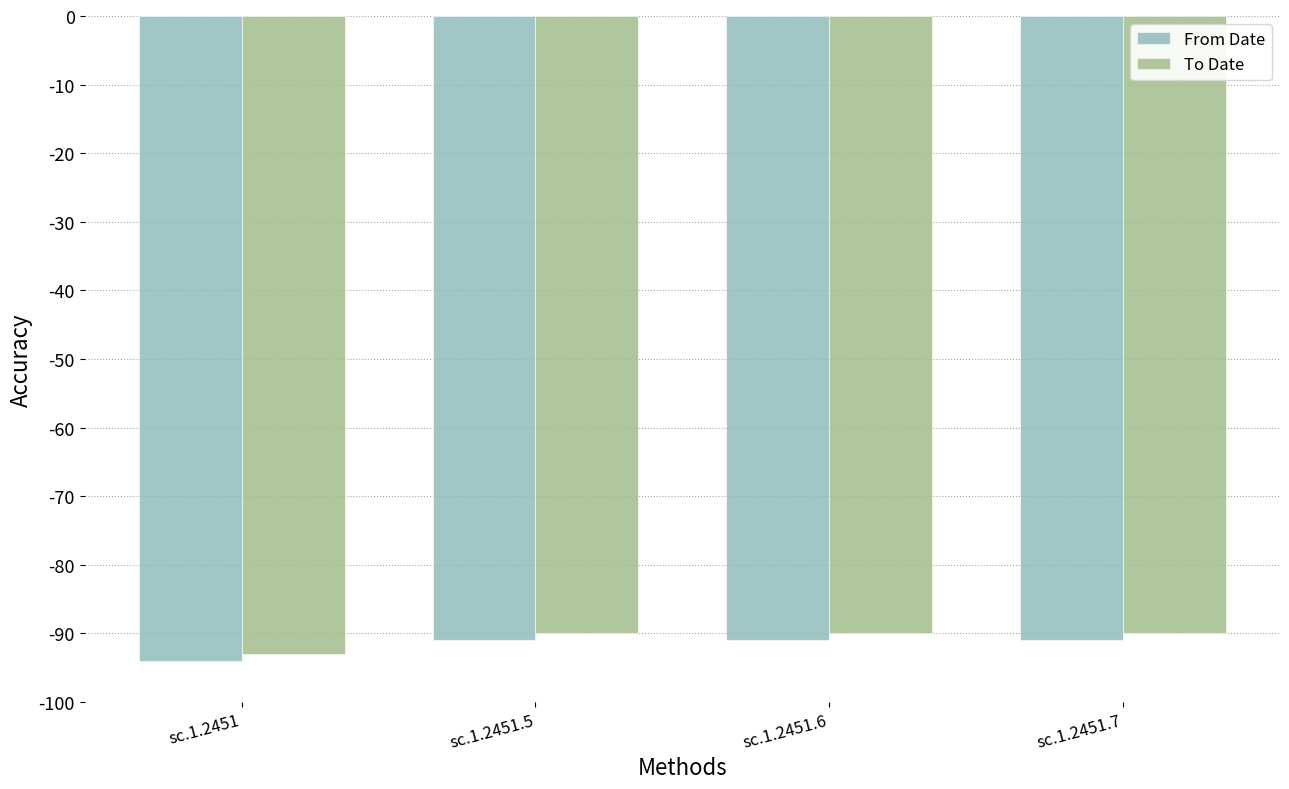

What is the maximum value for To Date?

-90